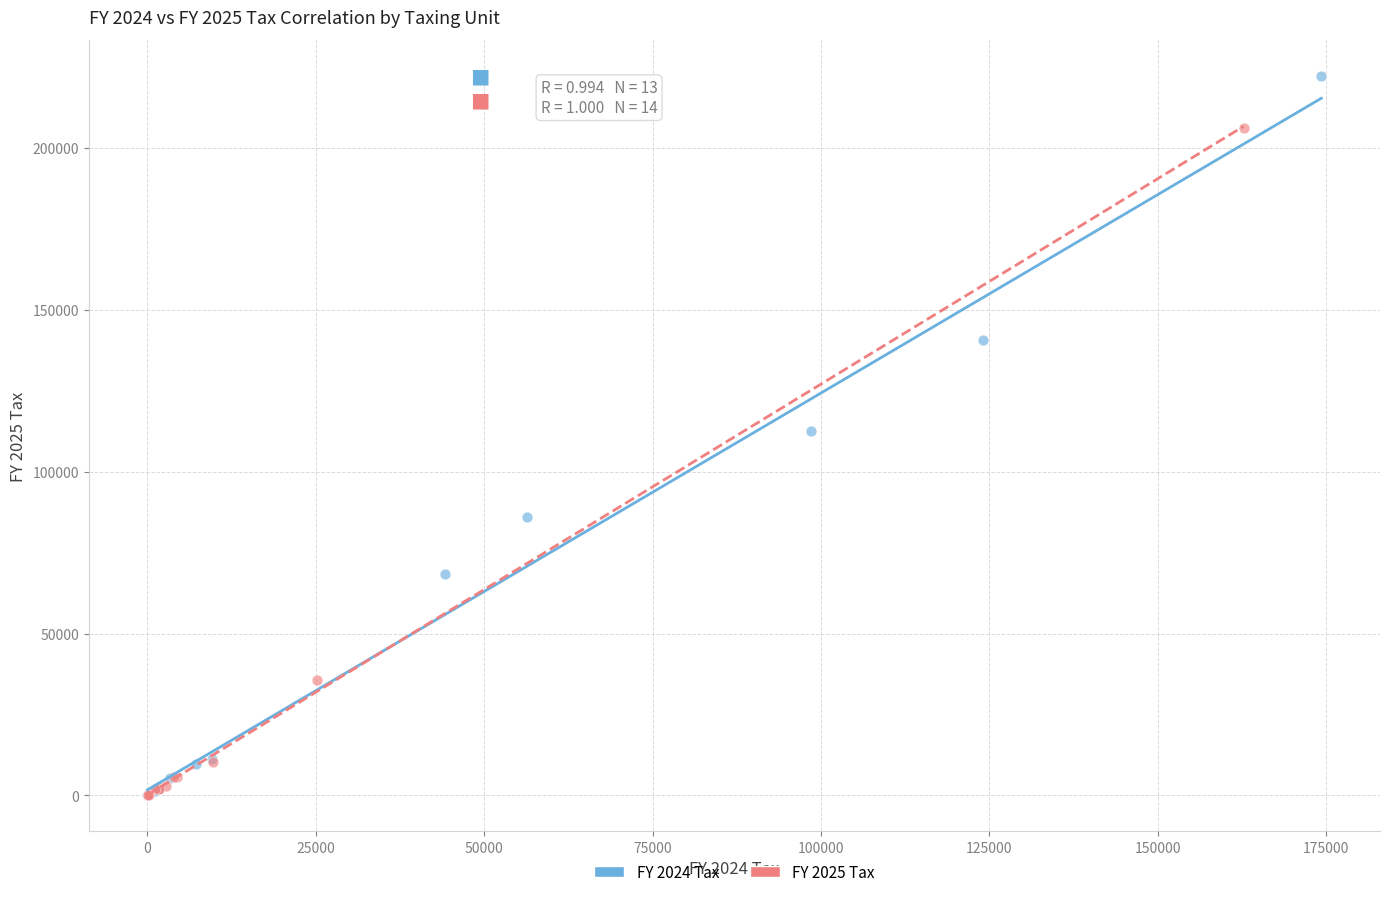

What are all the series names shown in the legend?

FY 2024 Tax, FY 2025 Tax